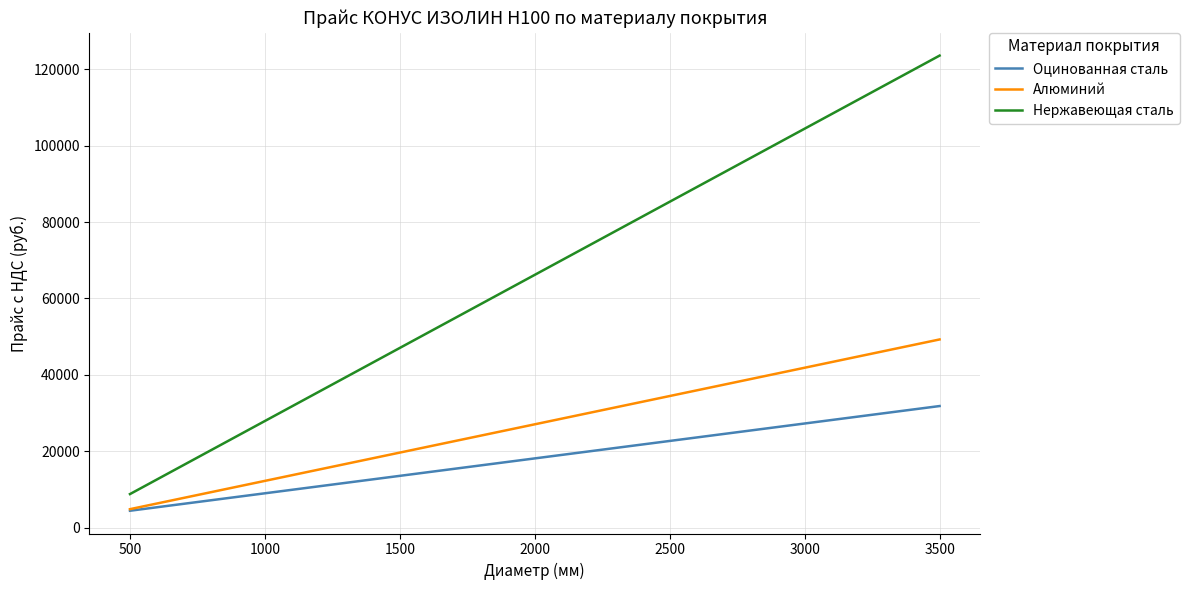

What is the difference between the second highest and minimum values in the Нержавеющая сталь series?

111015.4